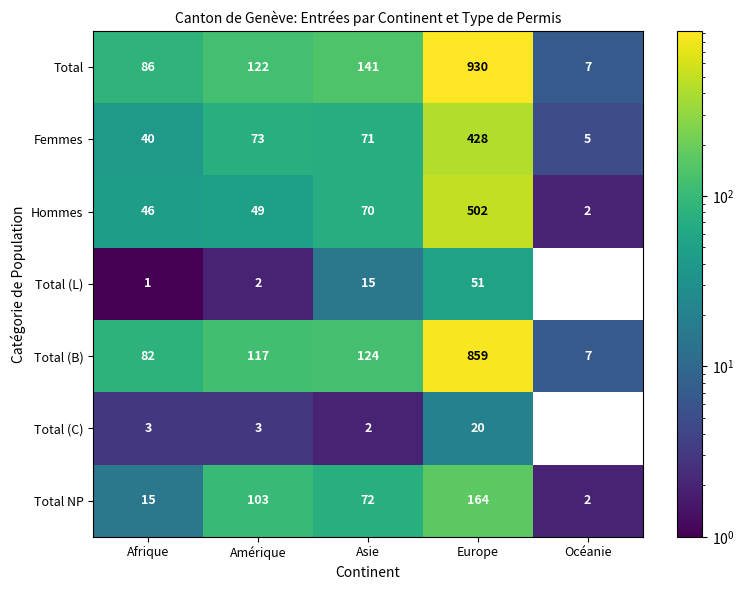

Is it true that Total (B) equals 117 at Amérique?

True